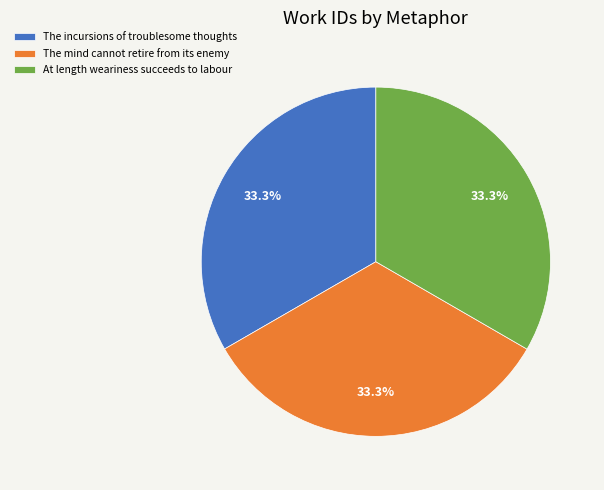

Does any single category account for the majority?

No